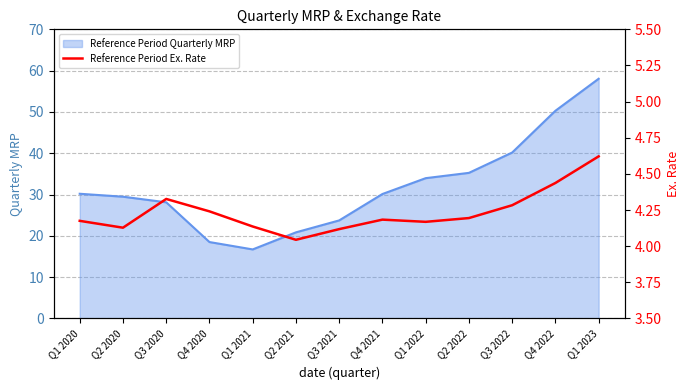

The Reference Period Quarterly MRP series shows 34.0 at Q1 2022. True or false?

True